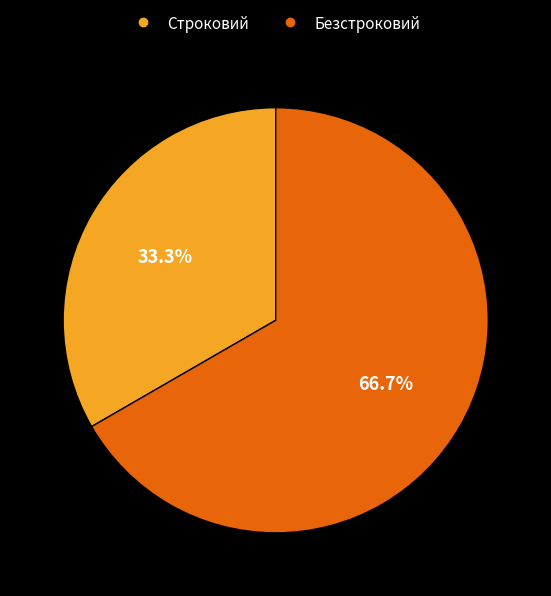

True or false: Строковий accounts for 21% of the total.

False